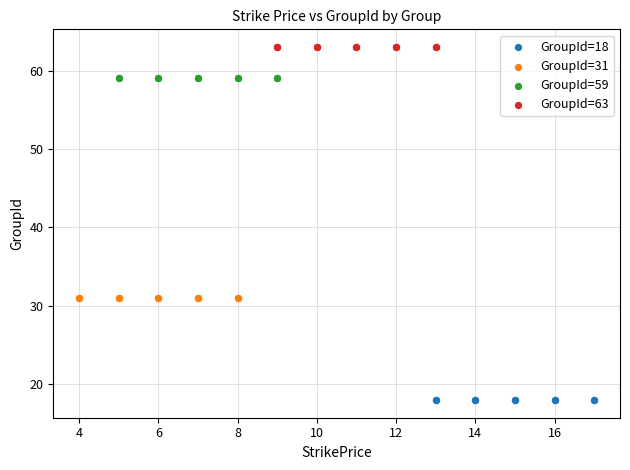

Which series reaches the minimum Y coordinate?

GroupId=18